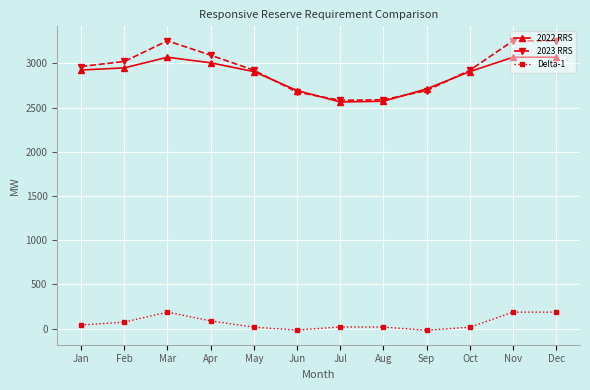

What are all the series names shown in the legend?

2022 RRS, 2023 RRS, Delta-1